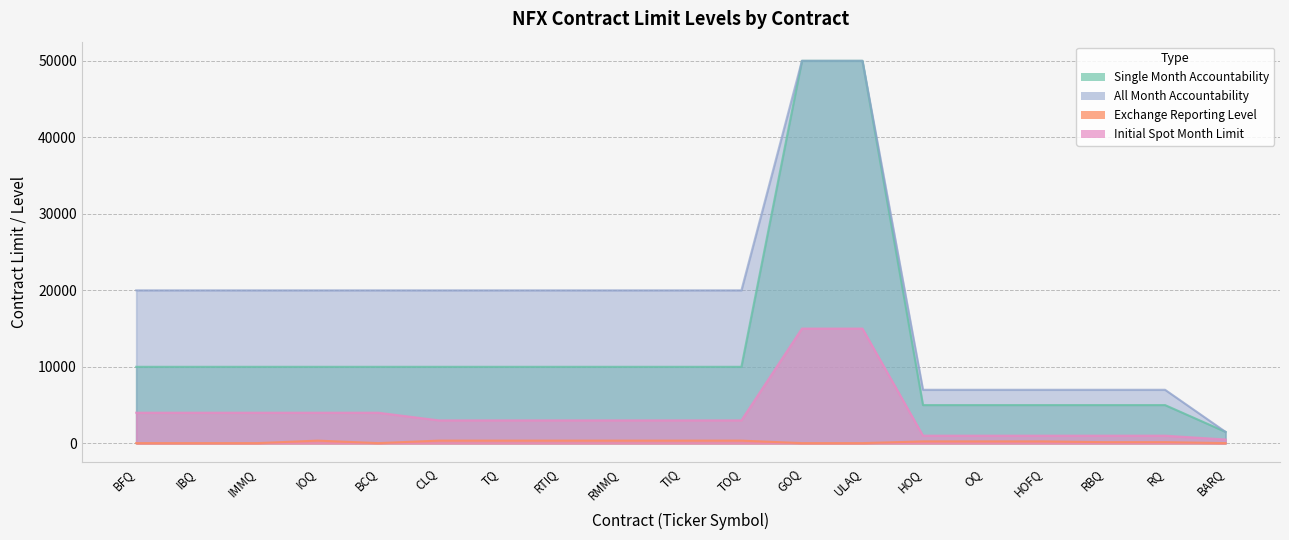

List the series in order of their peak value, highest first.

Single Month Accountability, All Month Accountability, Initial Spot Month Limit, Exchange Reporting Level